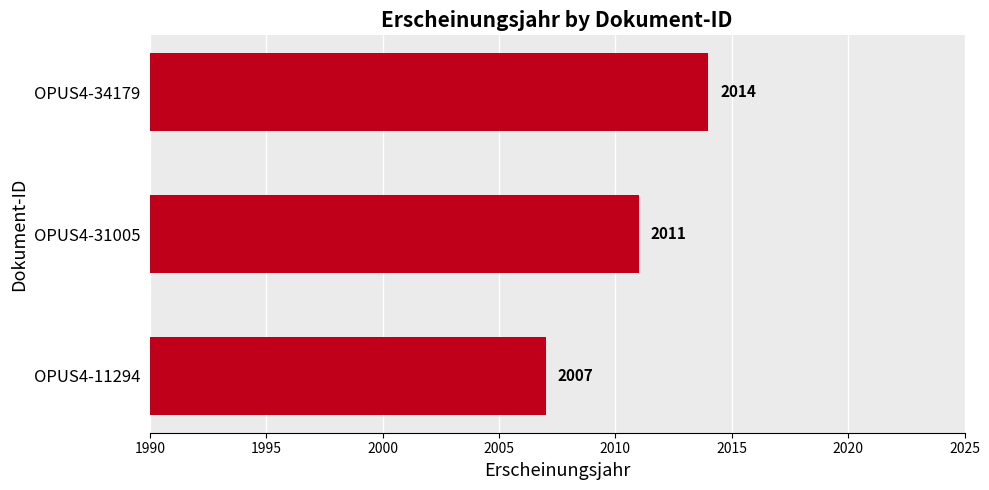

Are the bars horizontal?

Yes